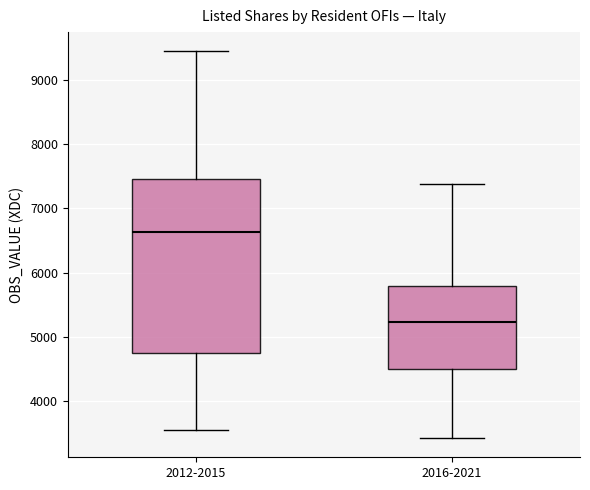

Where is the lower edge of the box for 2012-2015 on the y-axis? The values are not printed on the chart, so give them approximately, as read against the axis.

4700